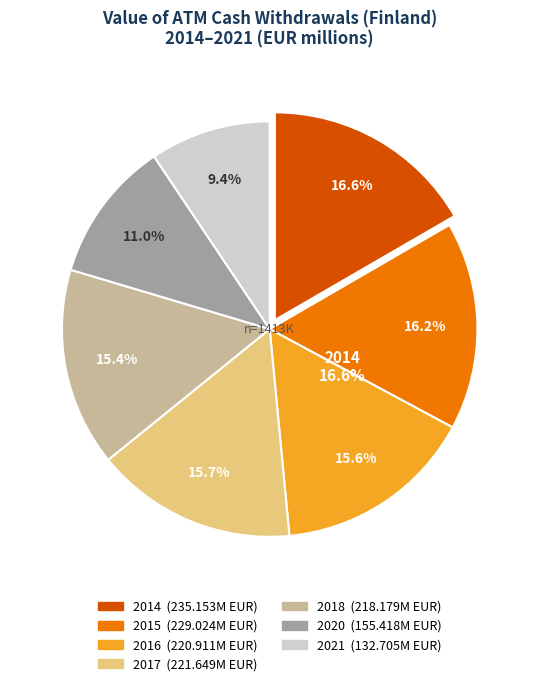

What portion of the pie excludes 2021?

90.6%